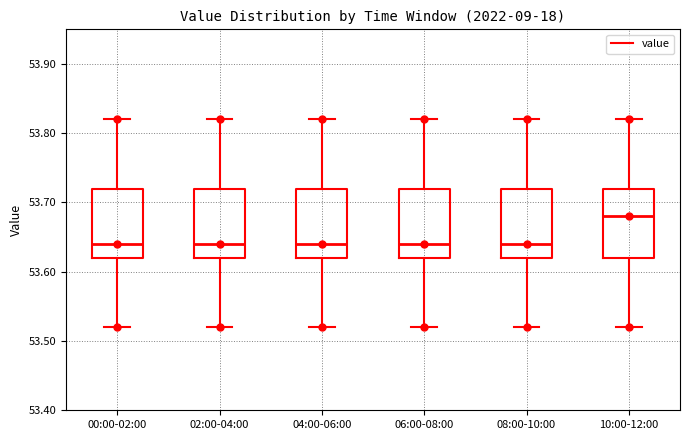

Reading left to right, read every box against the y-axis: the position of its median line, the range the box covers, and the ends of its whiskers. The values are not printed on the chart, so give them approximately, as read against the axis.

00:00-02:00: median 53.64, box 53.62 to 53.72, whiskers 53.52 to 53.82
02:00-04:00: median 53.64, box 53.62 to 53.72, whiskers 53.52 to 53.82
04:00-06:00: median 53.64, box 53.62 to 53.72, whiskers 53.52 to 53.82
06:00-08:00: median 53.64, box 53.62 to 53.72, whiskers 53.52 to 53.82
08:00-10:00: median 53.64, box 53.62 to 53.72, whiskers 53.52 to 53.82
10:00-12:00: median 53.68, box 53.62 to 53.72, whiskers 53.52 to 53.82